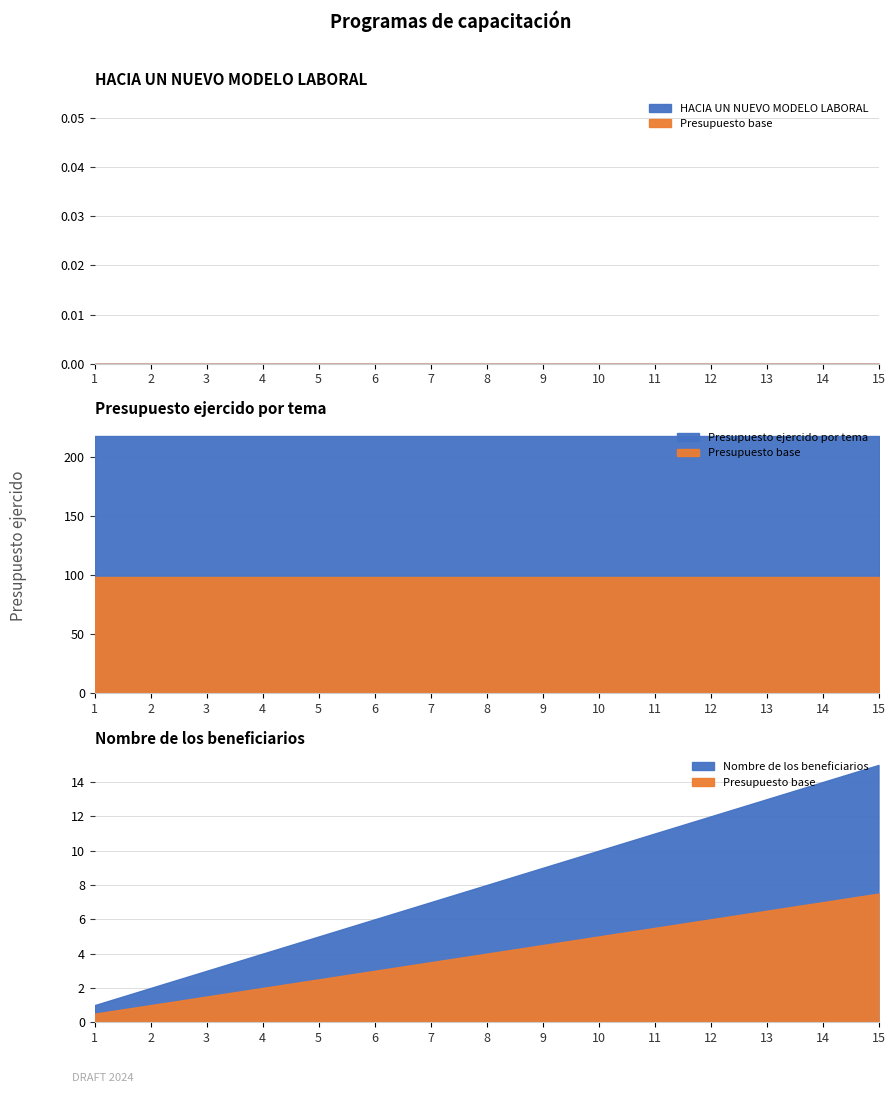

What is the total value across all series at 11?

229